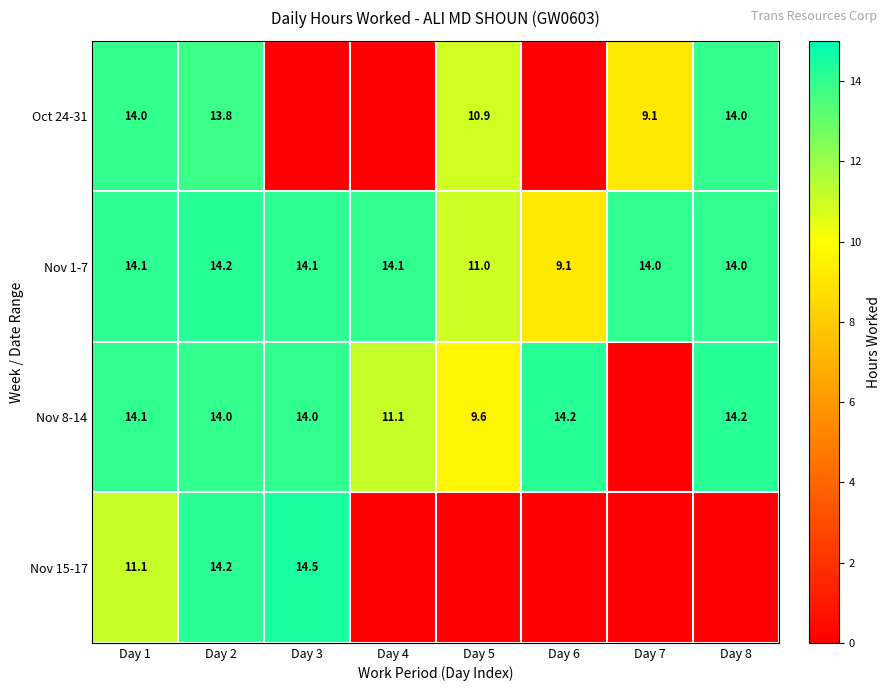

The Nov 8-14 series shows 14.2 at Day 6. True or false?

True